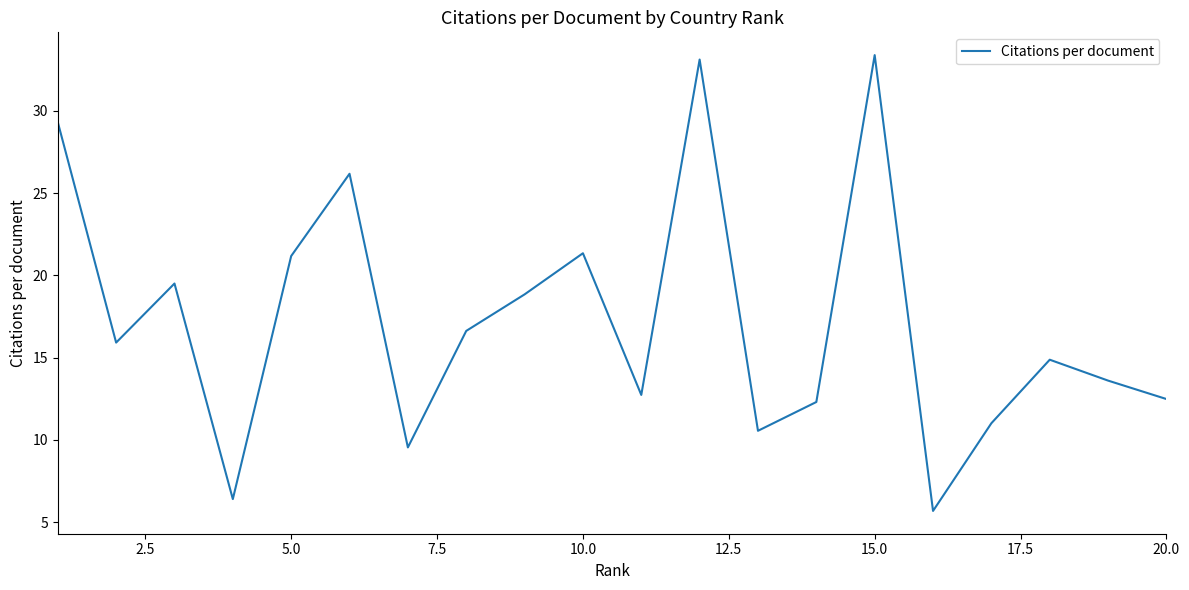

What is the greatest value displayed?

33.4